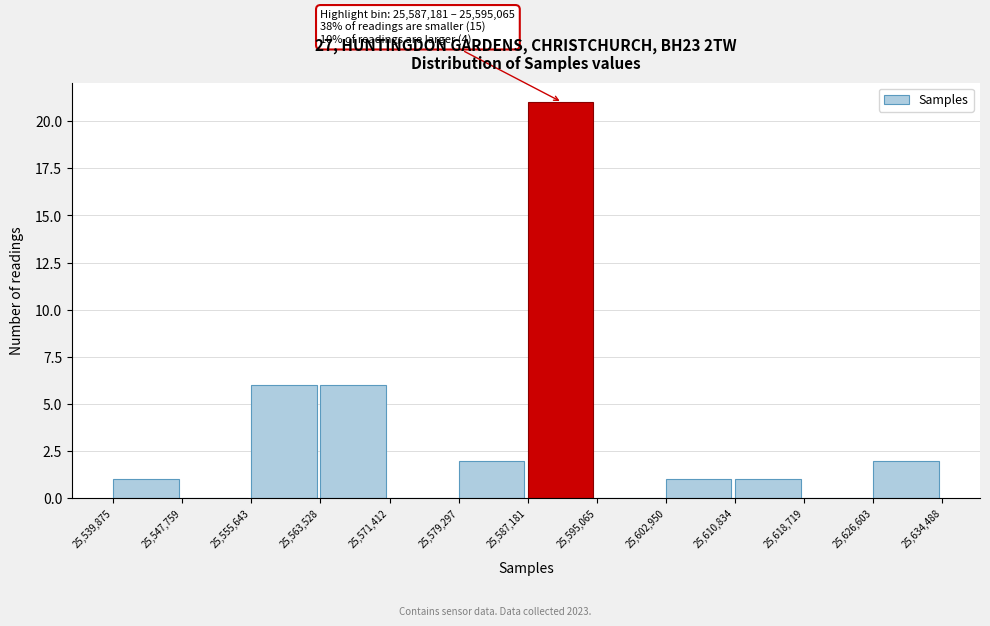

Over which range of the x-axis is the bar tallest?

25,587,181 to 25,595,065